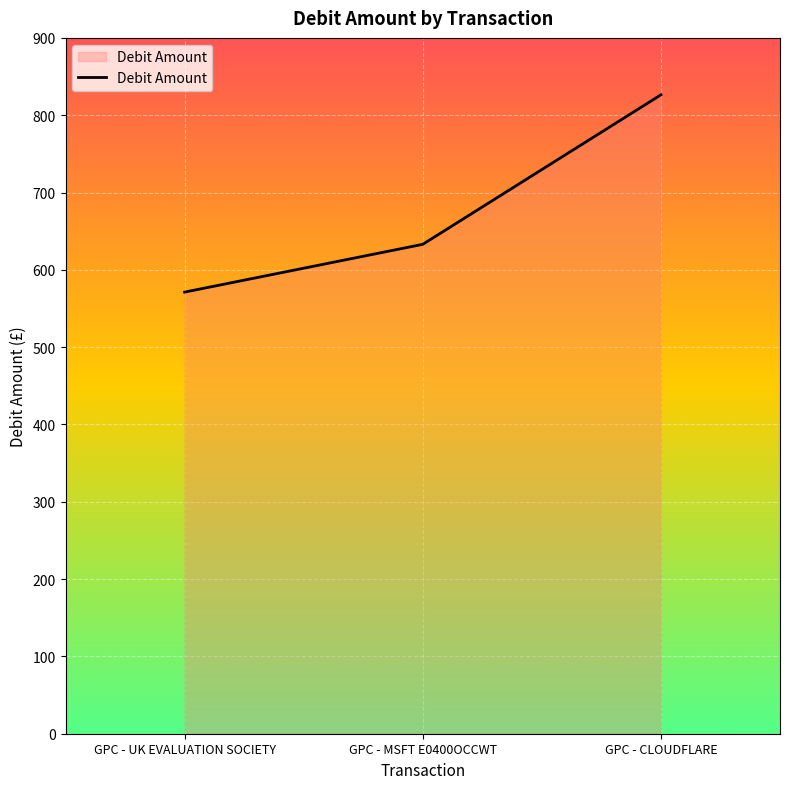

Is it true that the value at GPC - MSFT E0400OCCWT is 969.6?

False